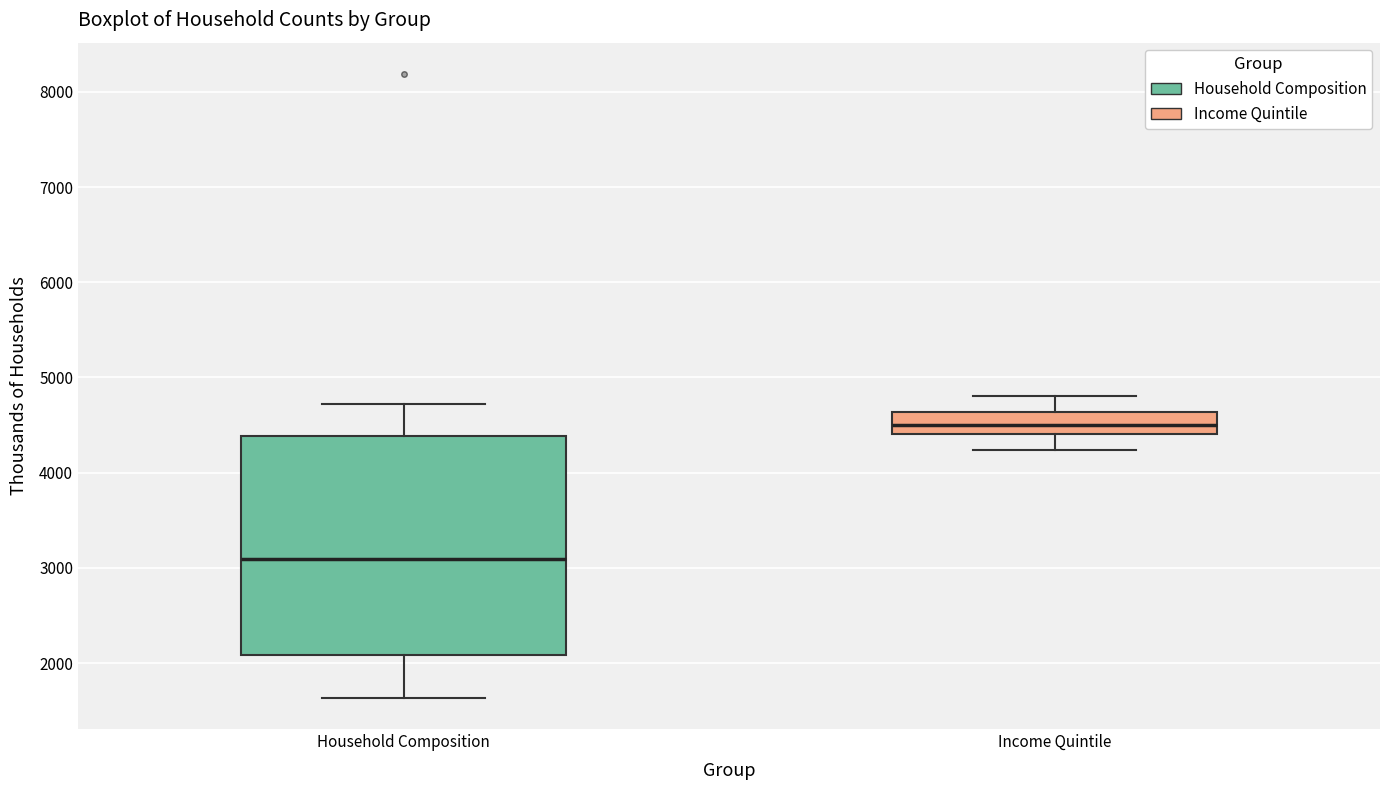

Comparing the boxes themselves (not the whiskers), which one is the tallest?

Household Composition